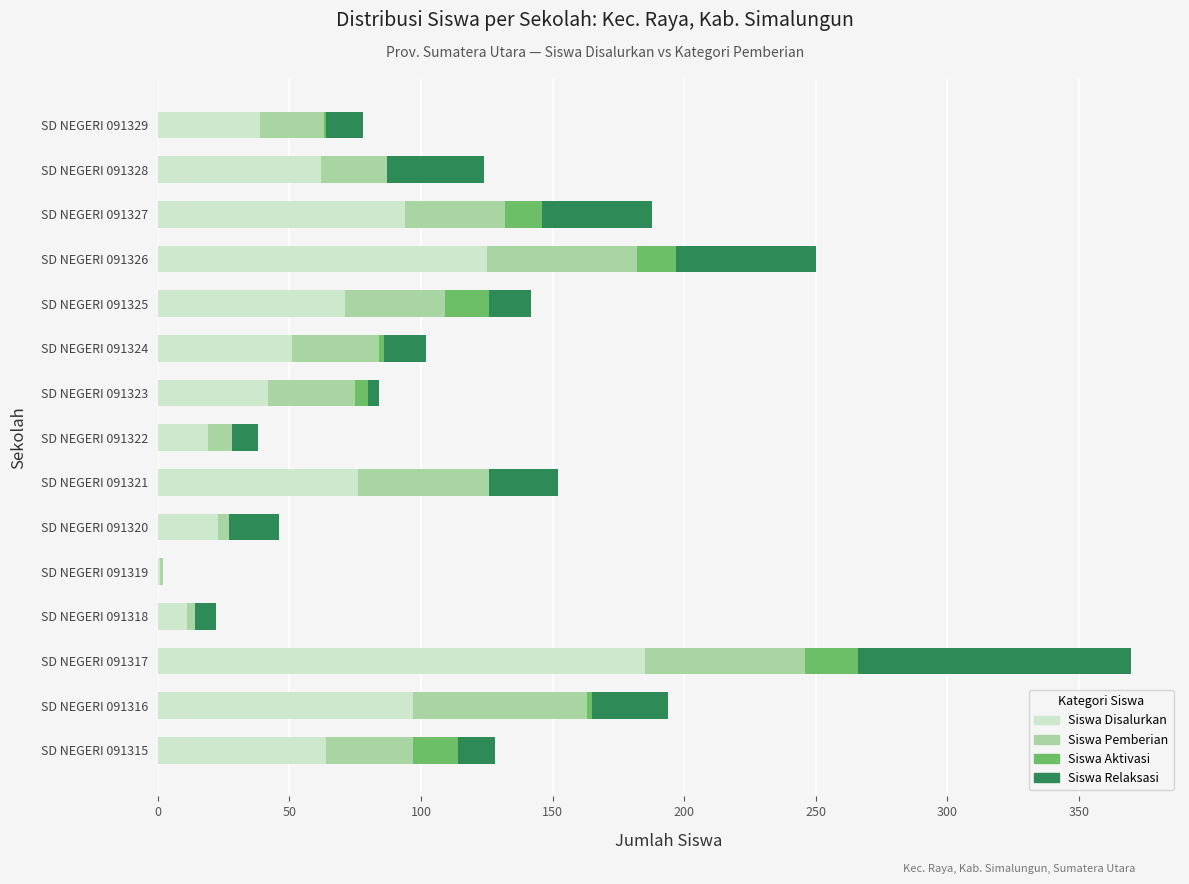

What is the total value across all series at SD NEGERI 091327?

188